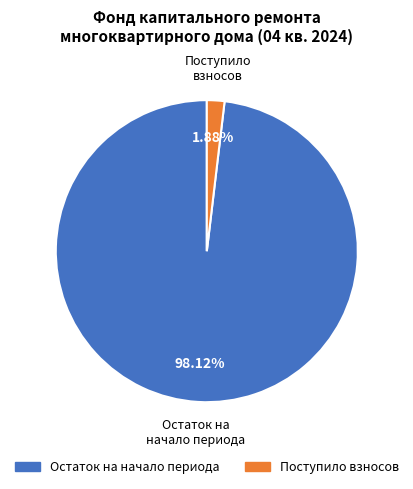

How many segments does this pie chart have?

2